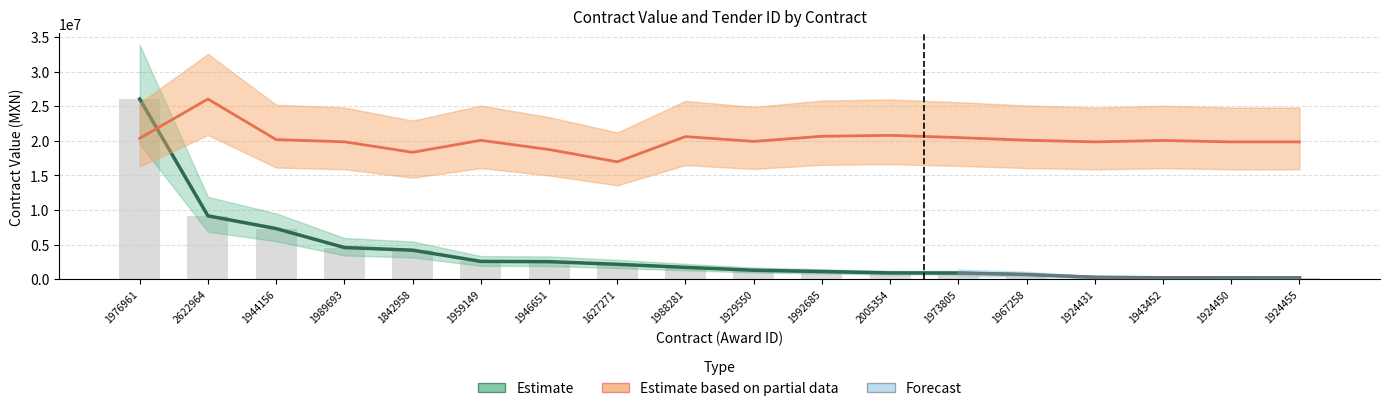

What is the difference between the Tender ID (scaled) values at 1967258 and 1959149?

10760.5